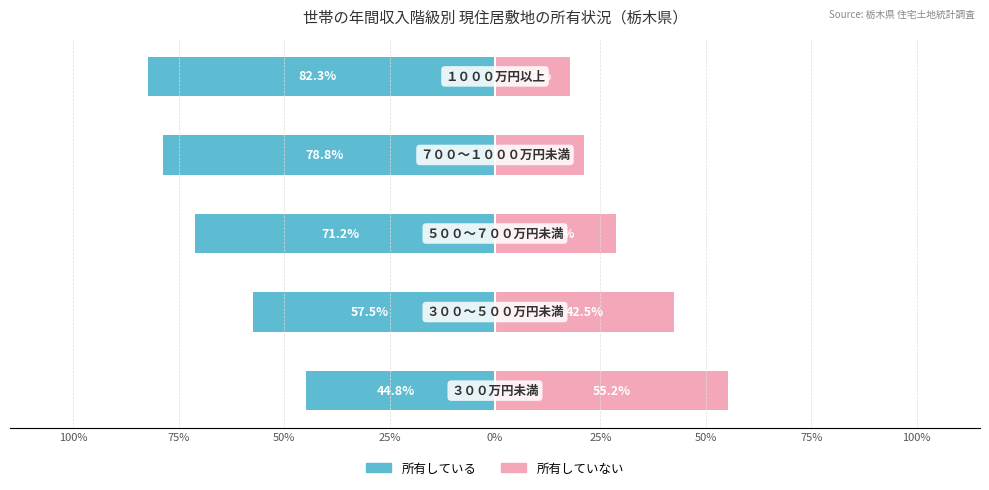

What is the value of the 所有している bar at the 1st from the left?

-44.8